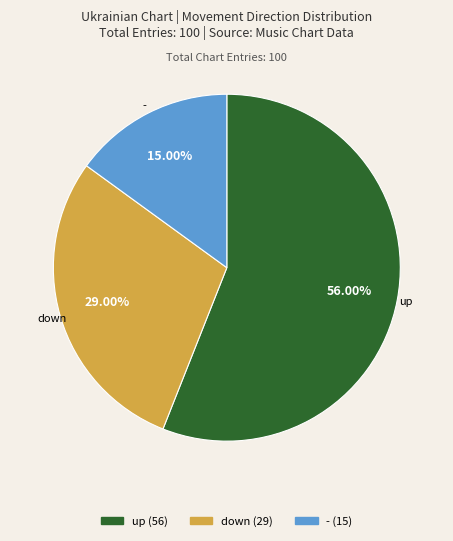

To the nearest percent, what is the average slice percentage?

33%